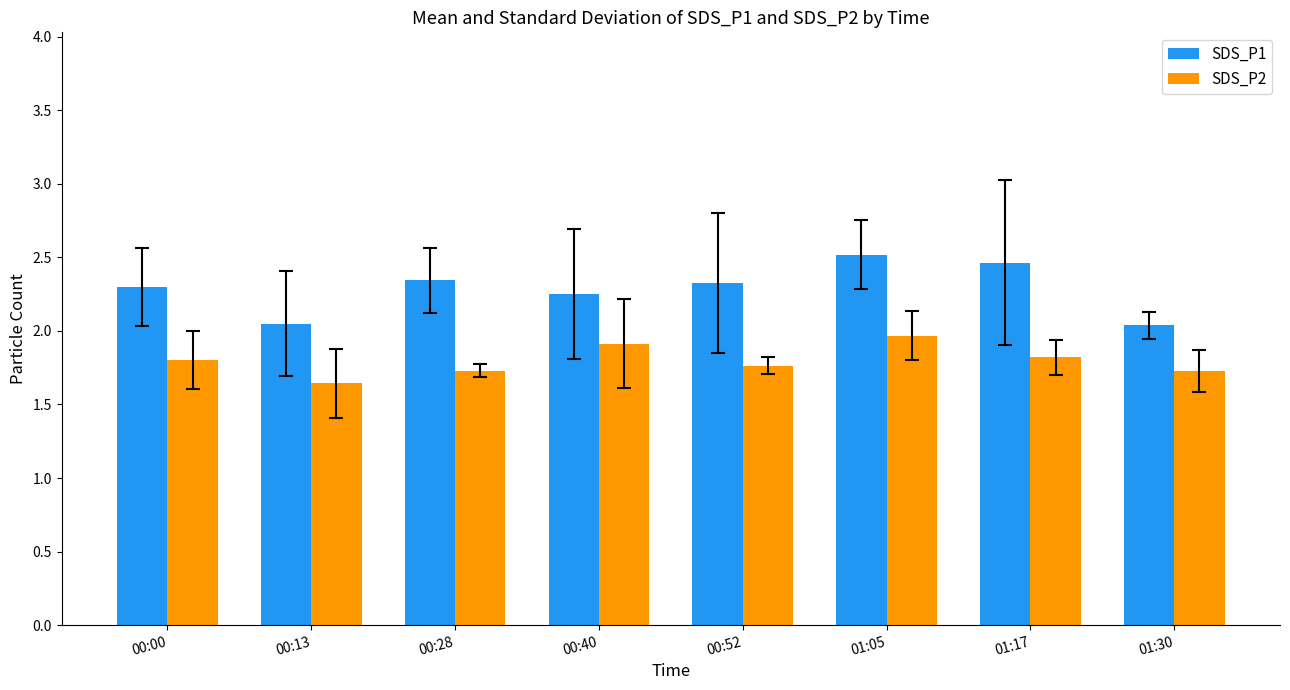

Are the bars horizontal?

No